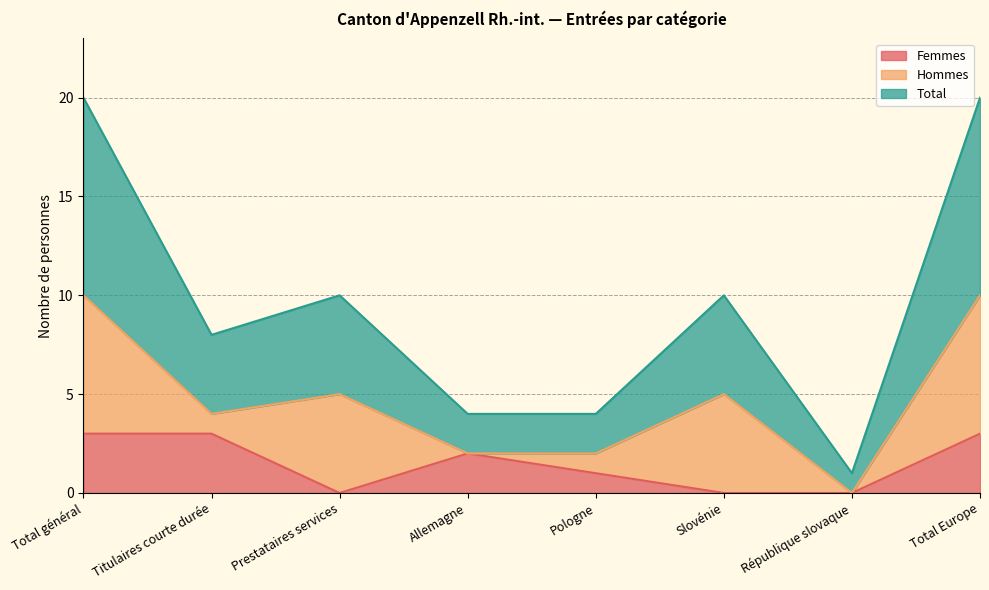

What is the label of the 8th point from the right?

Total général